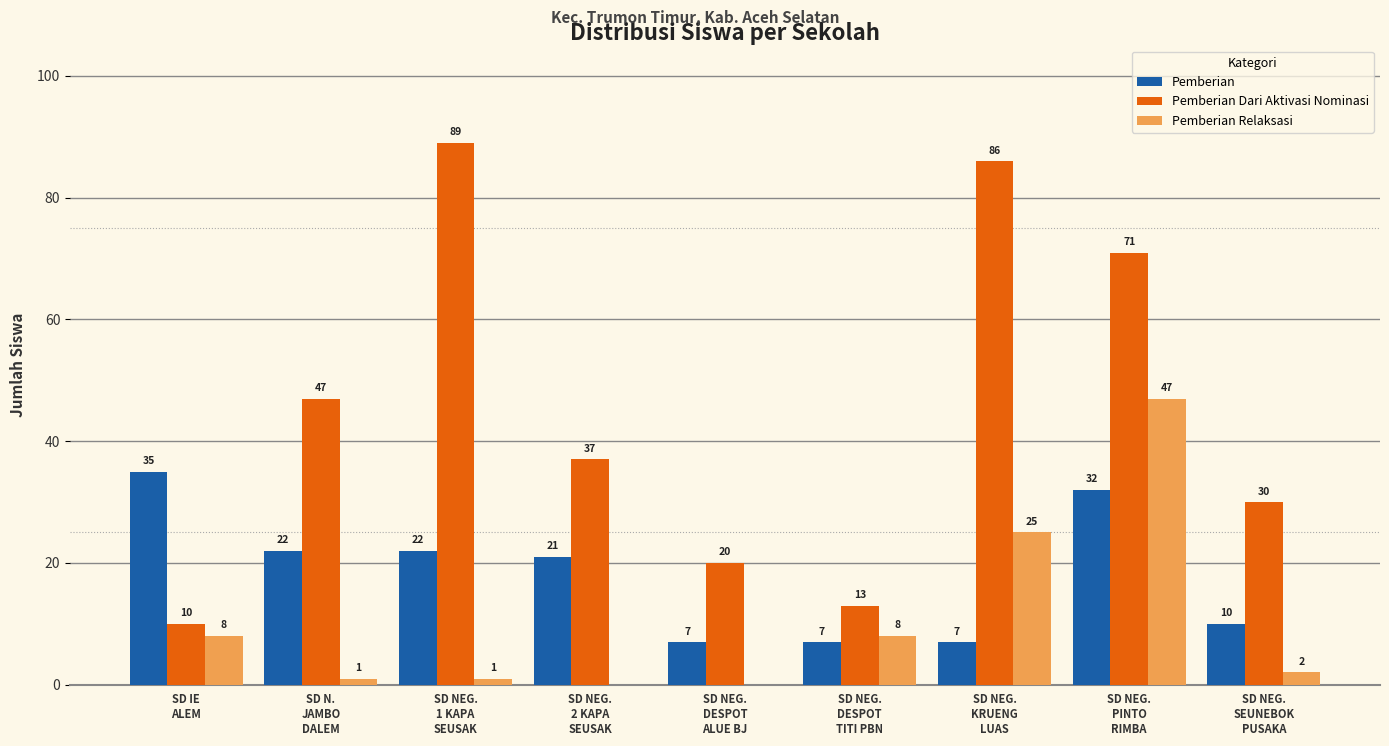

What is the maximum value for Pemberian Dari Aktivasi Nominasi?

89